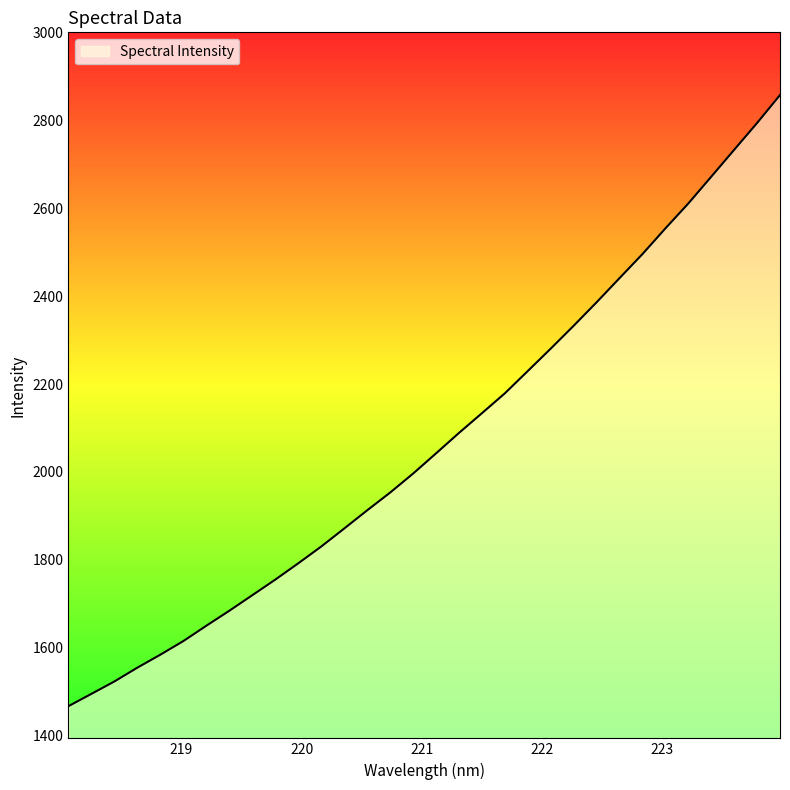

What is the difference between the maximum and minimum values?

1392.2